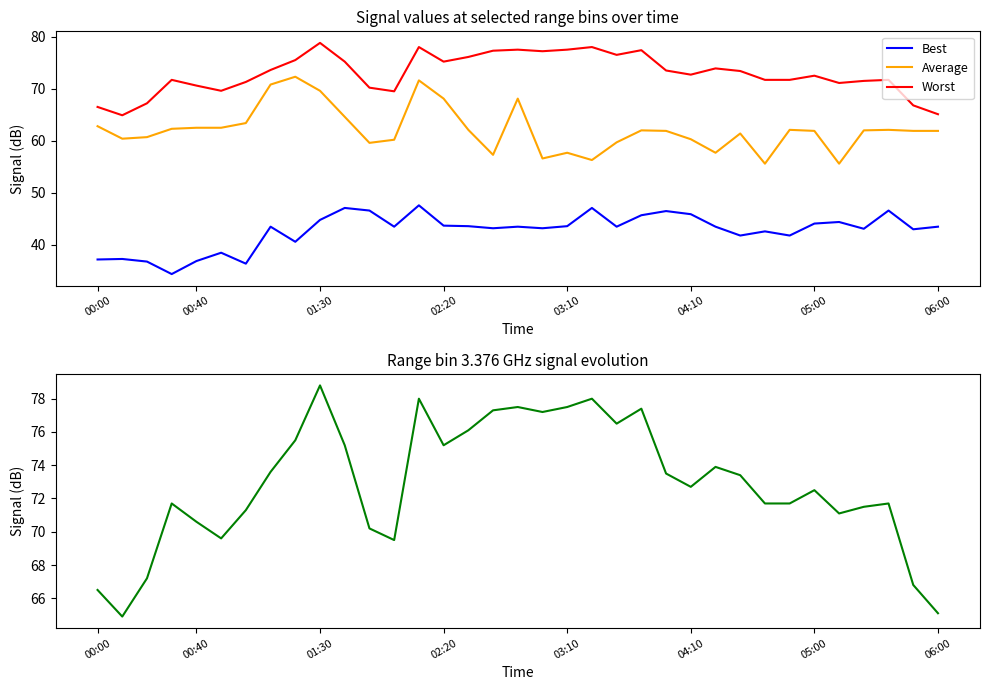

What is the highest value of the Average series?

72.3